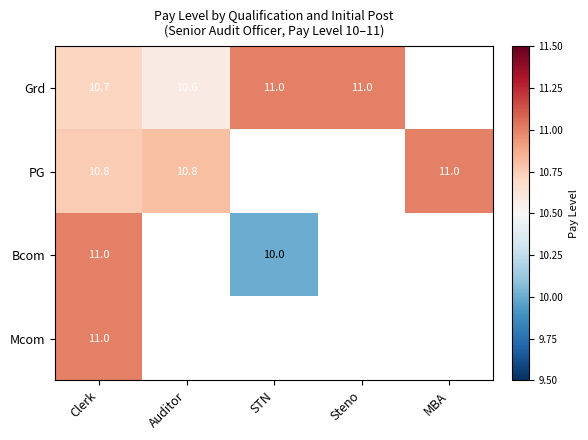

The value of PG at Auditor is 10.8. True or false?

True